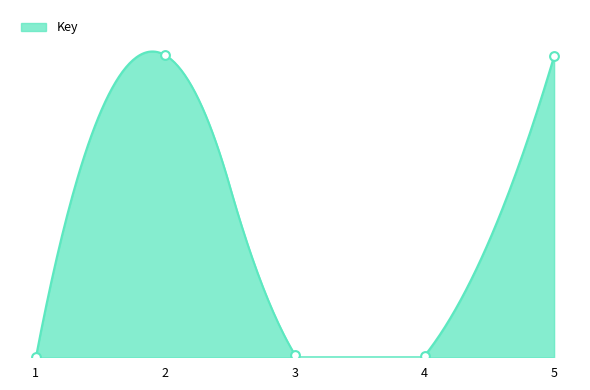

What is the change in value from 4 to 5?

+99.2